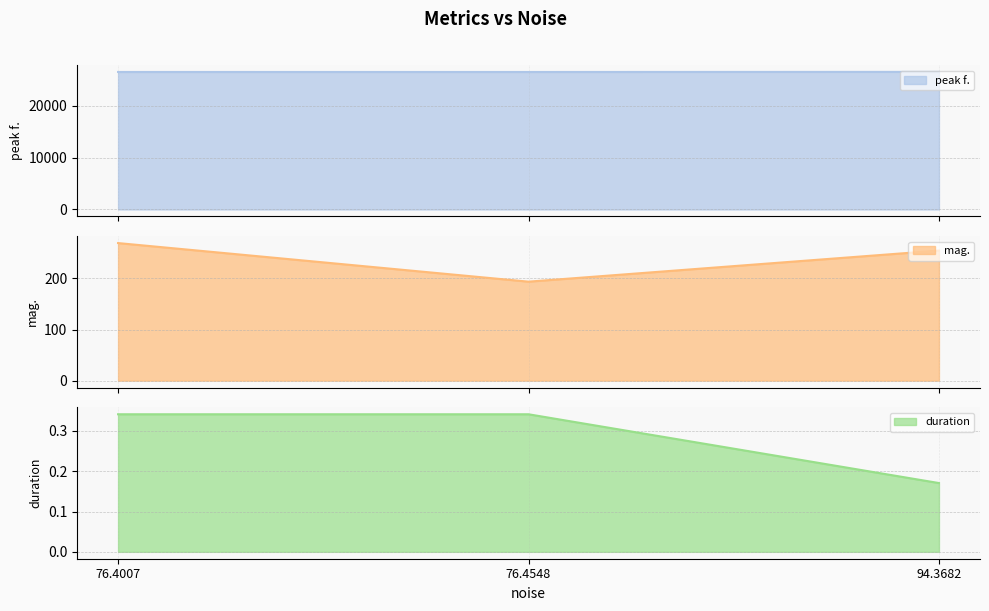

What is the approximate value of peak f. at 76.4548?

26497.6